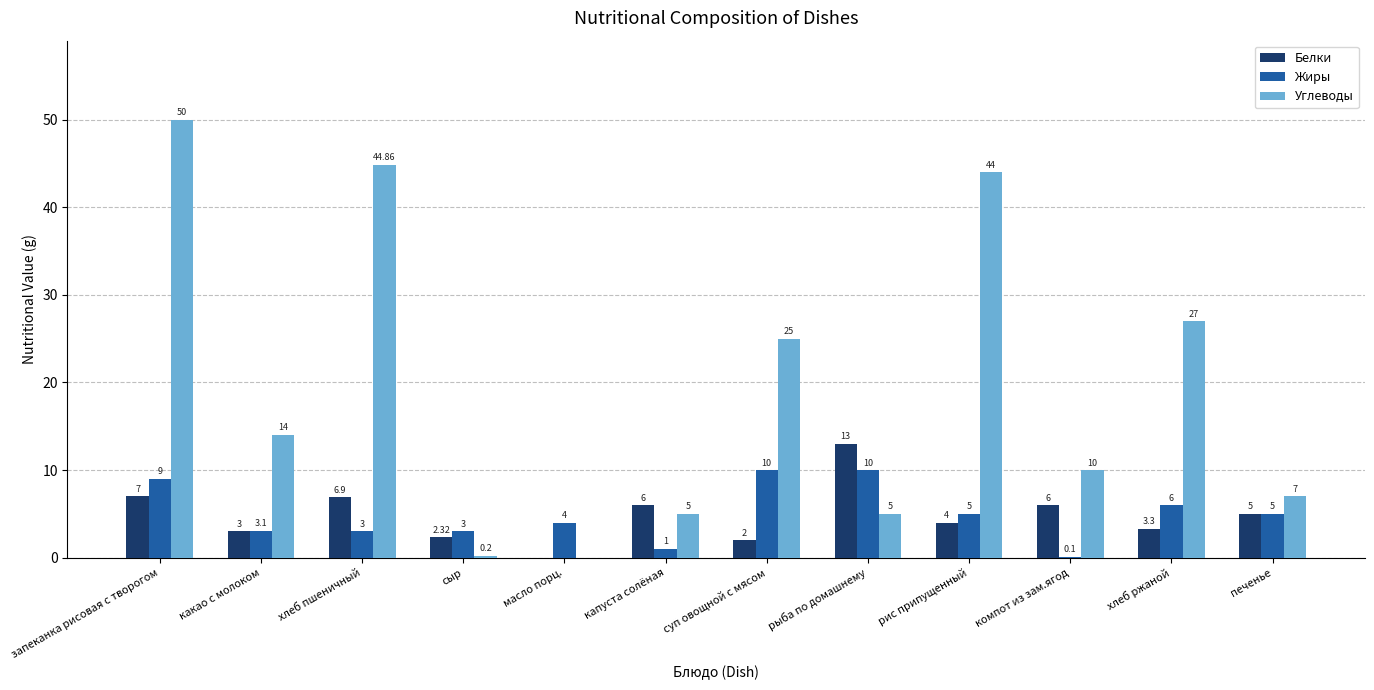

Which series changed the most between запеканка рисовая с творогом and суп овощной с мясом?

Углеводы